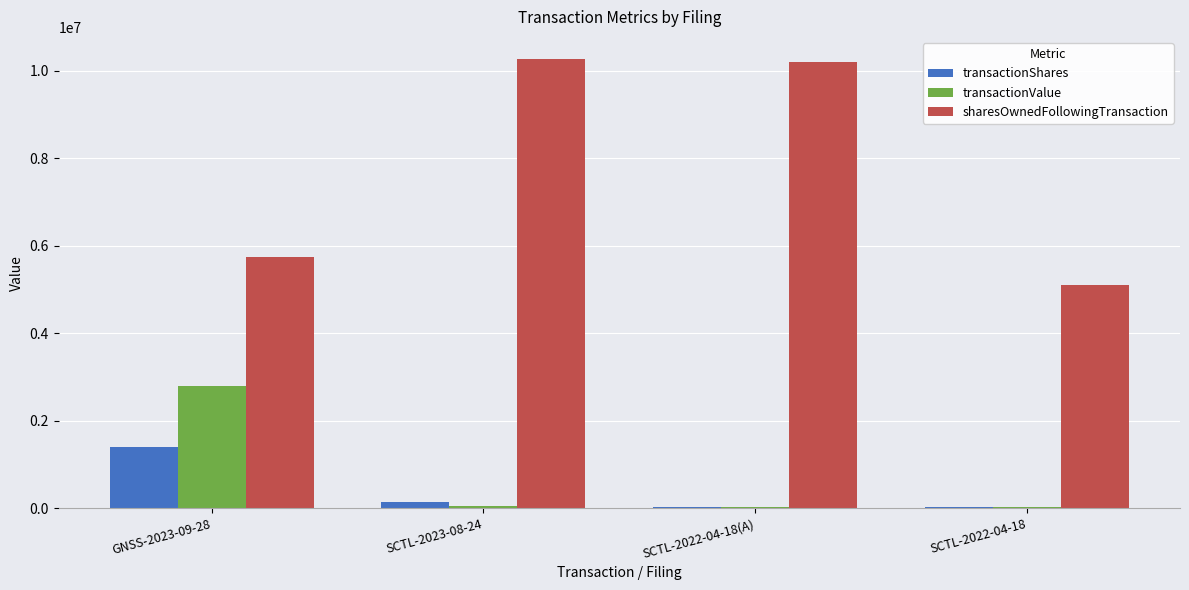

What is the sum of the transactionValue values at SCTL-2022-04-18(A) and GNSS-2023-09-28?

2843028